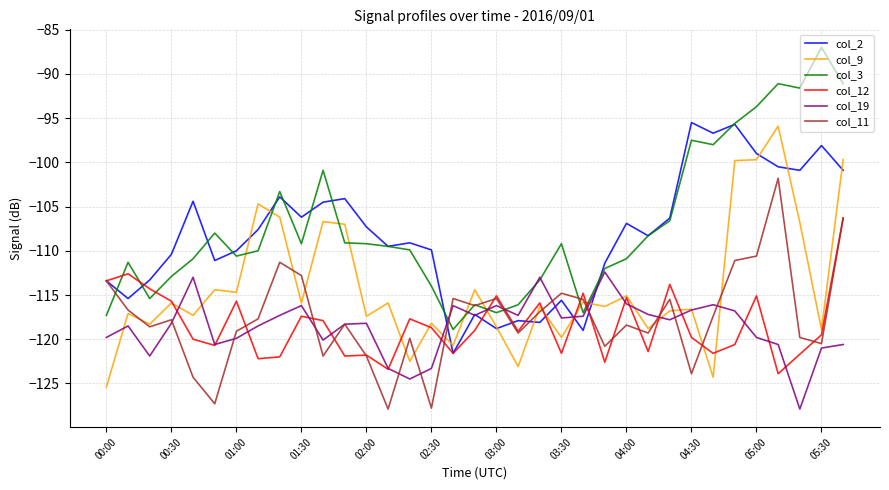

List the series in order of their peak value, highest first.

col_3, col_2, col_9, col_11, col_12, col_19